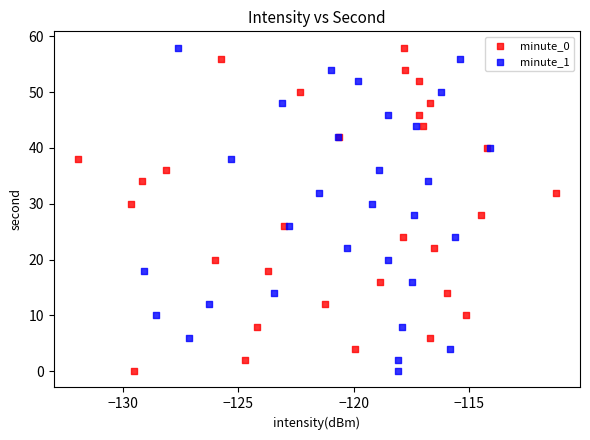

What are all the series names shown in the legend?

minute_0, minute_1